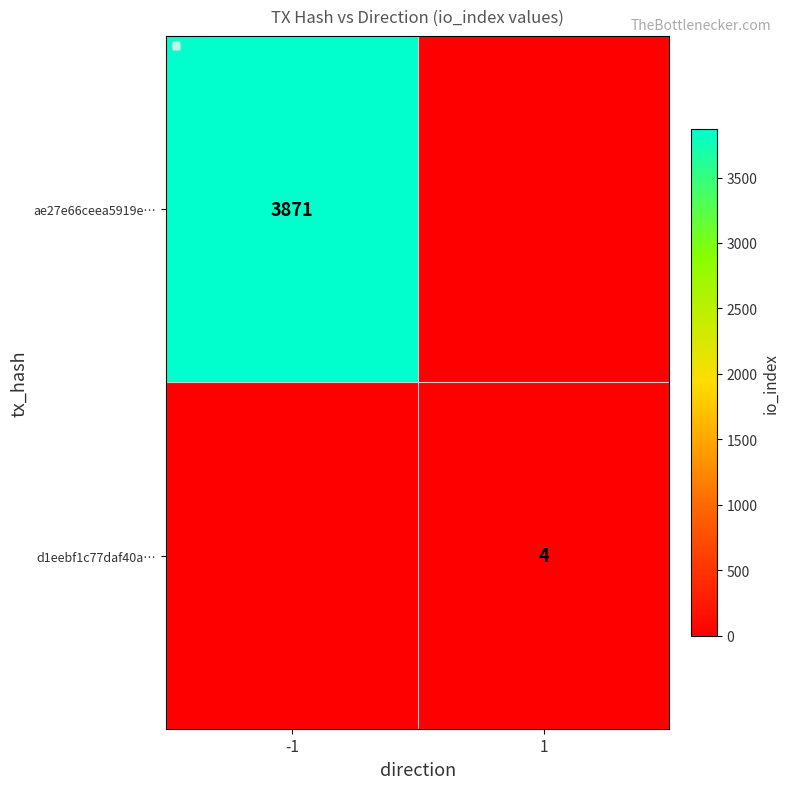

At how many categories does at least one series exceed 951?

1